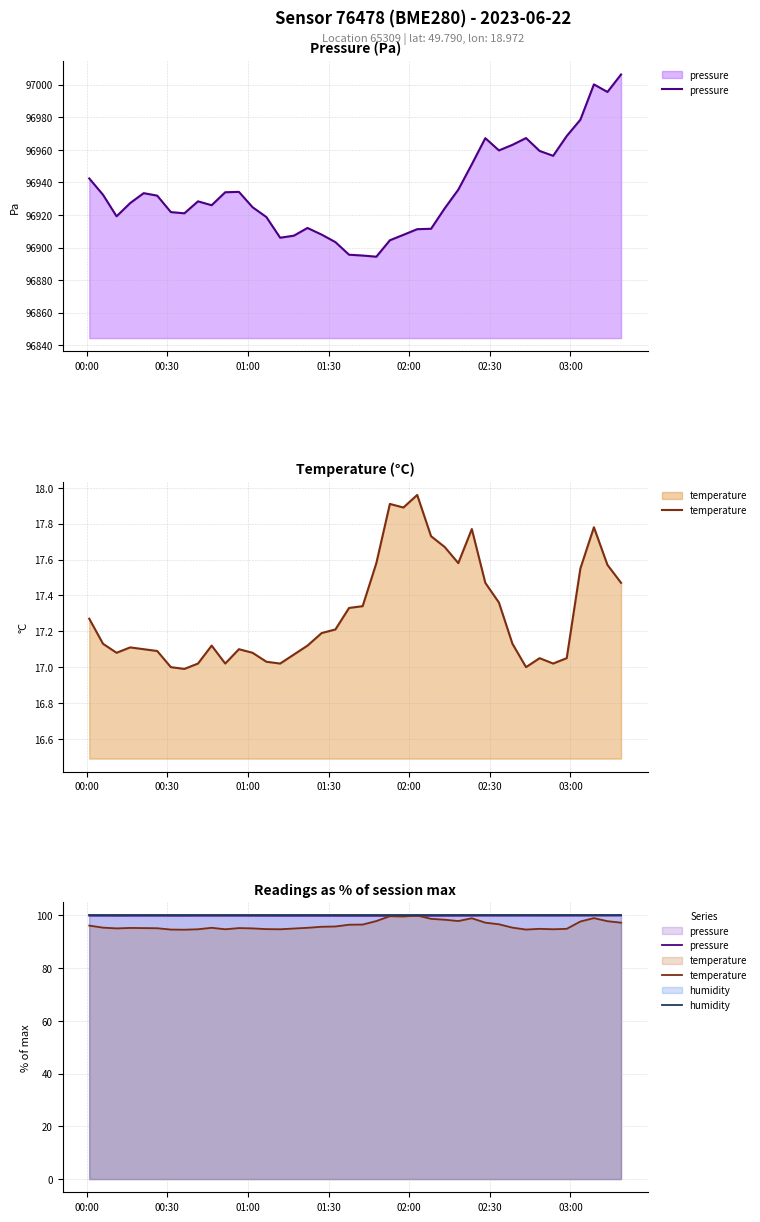

In temperature, how many points are lower than both neighbors (excluding endpoints)?

8